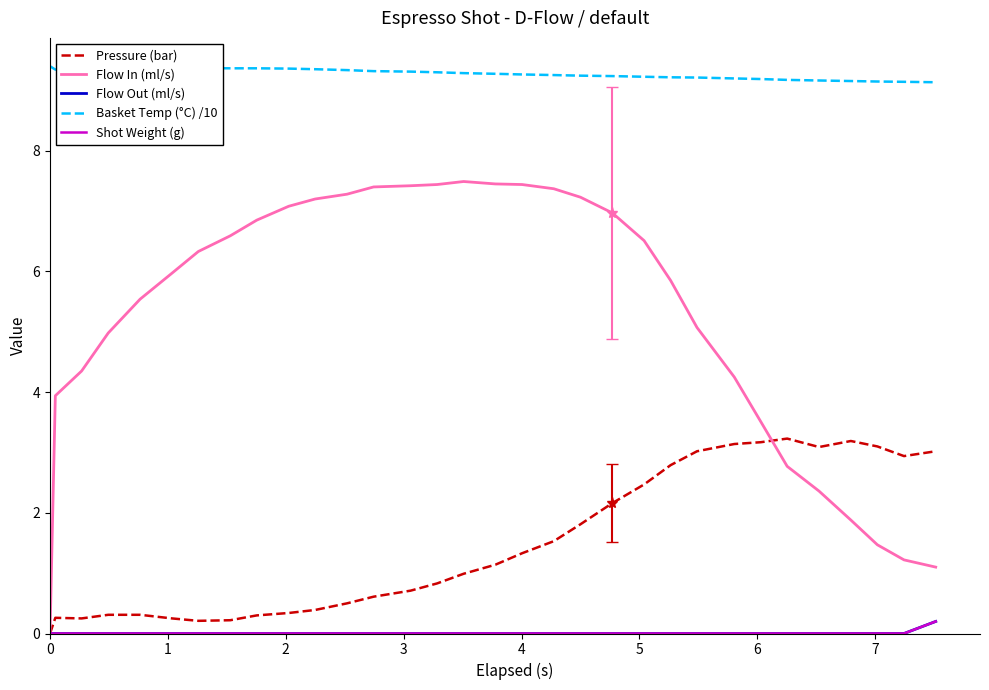

Does the chart display data point markers on the line(s)?

No